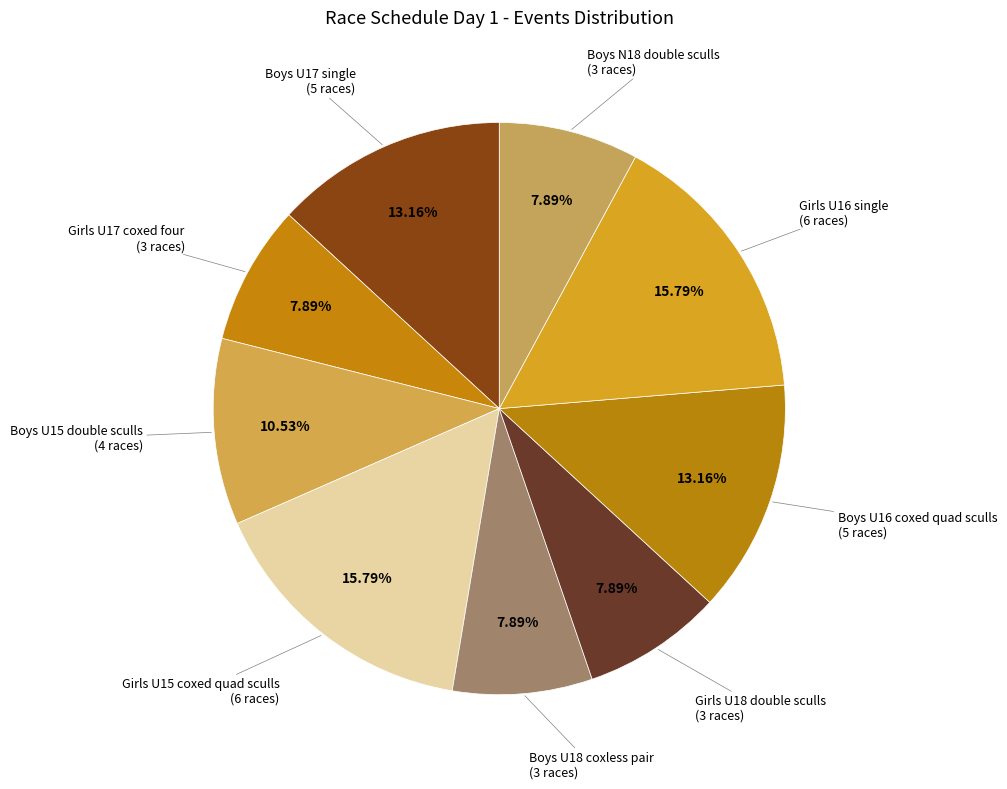

Combined, do Boys N18 double sculls and Girls U15 coxed quad sculls account for over 50%?

No